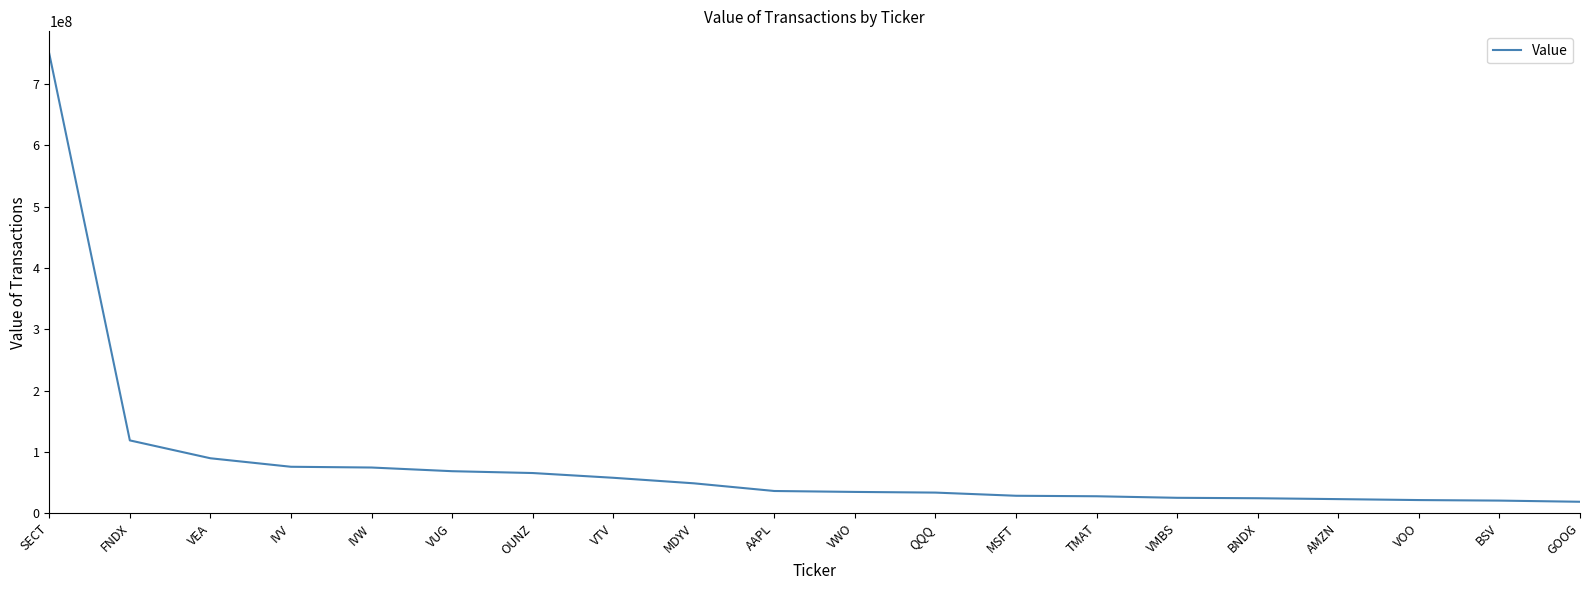

What is the maximum value shown in the chart?

749565000